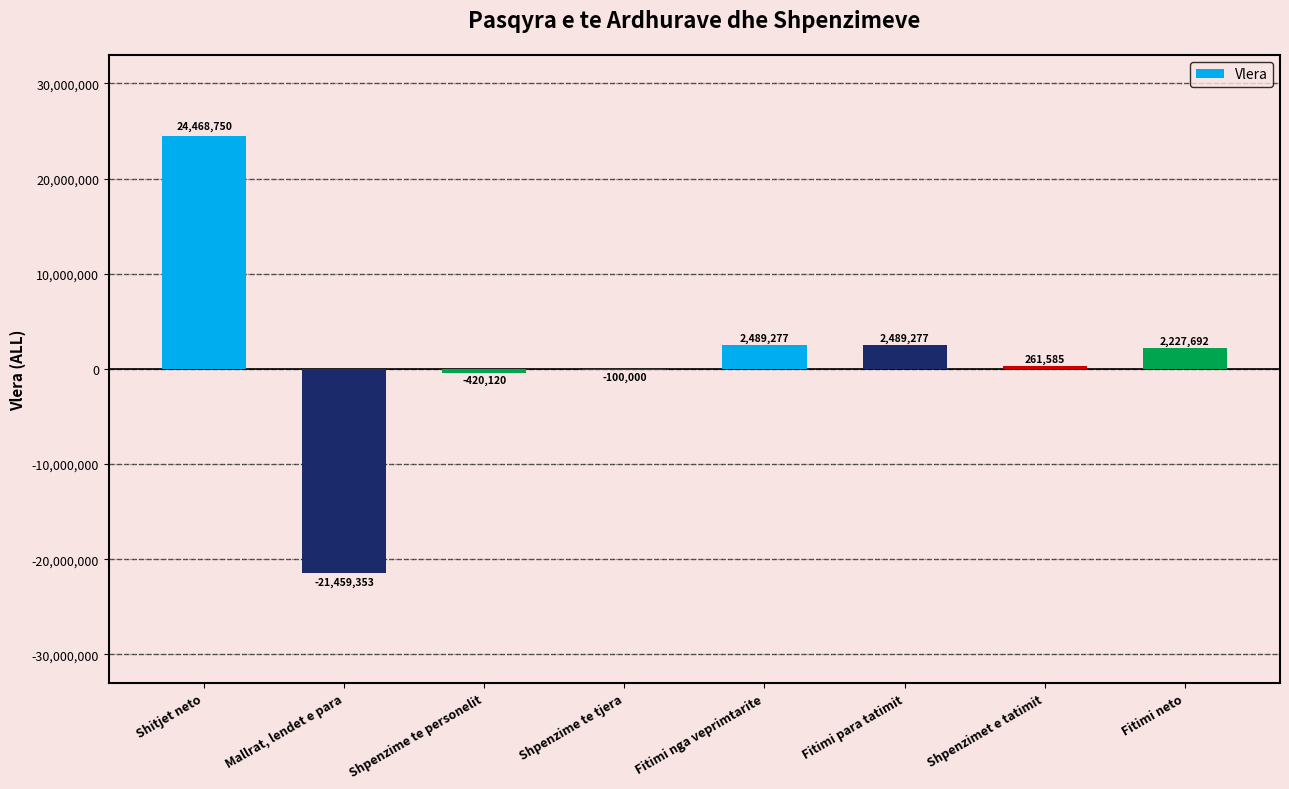

What is the sum of the values at Shpenzimet e tatimit and Shpenzime te personelit?

-158535